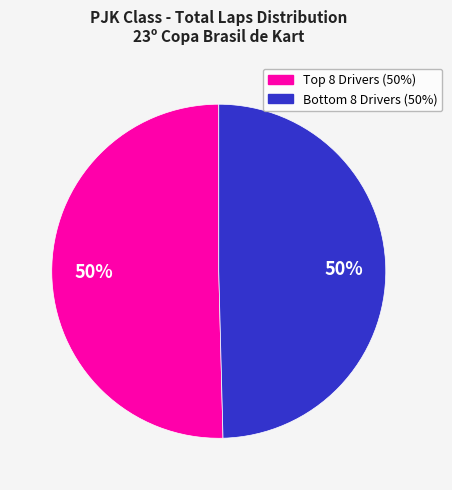

To the nearest percent, what is the average slice percentage?

50%